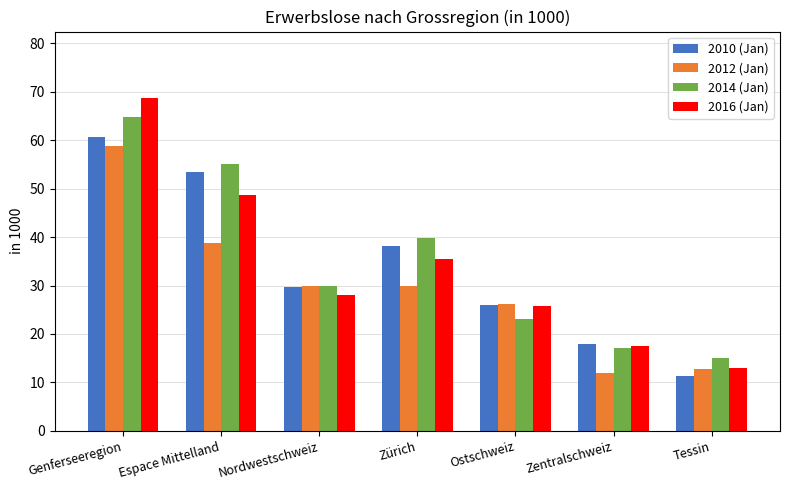

What is the label of the 5th bar from the right?

Nordwestschweiz